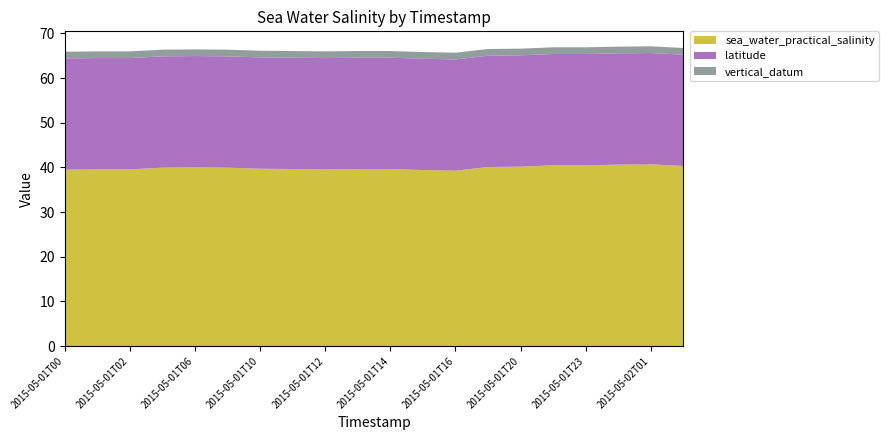

Reading right to left, extract all data points from this chart.

sea_water_practical_salinity: 2015-05-02T03=40.3	2015-05-02T01=40.7	2015-05-02T00=40.6	2015-05-01T23=40.5	2015-05-01T22=40.5	2015-05-01T20=40.2	2015-05-01T18=40.1	2015-05-01T16=39.3	2015-05-01T15=39.4	2015-05-01T14=39.6	2015-05-01T13=39.6	2015-05-01T12=39.6	2015-05-01T11=39.6	2015-05-01T10=39.7	2015-05-01T08=40.0	2015-05-01T06=40.0	2015-05-01T04=40.0	2015-05-01T02=39.6	2015-05-01T01=39.6	2015-05-01T00=39.5
latitude: 2015-05-02T03=24.9	2015-05-02T01=24.9	2015-05-02T00=24.9	2015-05-01T23=24.9	2015-05-01T22=24.9	2015-05-01T20=24.9	2015-05-01T18=24.9	2015-05-01T16=24.9	2015-05-01T15=24.9	2015-05-01T14=24.9	2015-05-01T13=24.9	2015-05-01T12=24.9	2015-05-01T11=24.9	2015-05-01T10=24.9	2015-05-01T08=24.9	2015-05-01T06=24.9	2015-05-01T04=24.9	2015-05-01T02=24.9	2015-05-01T01=24.9	2015-05-01T00=24.9
vertical_datum: 2015-05-02T03=1.5	2015-05-02T01=1.5	2015-05-02T00=1.5	2015-05-01T23=1.5	2015-05-01T22=1.5	2015-05-01T20=1.5	2015-05-01T18=1.5	2015-05-01T16=1.5	2015-05-01T15=1.5	2015-05-01T14=1.5	2015-05-01T13=1.5	2015-05-01T12=1.5	2015-05-01T11=1.5	2015-05-01T10=1.5	2015-05-01T08=1.5	2015-05-01T06=1.5	2015-05-01T04=1.5	2015-05-01T02=1.5	2015-05-01T01=1.5	2015-05-01T00=1.5